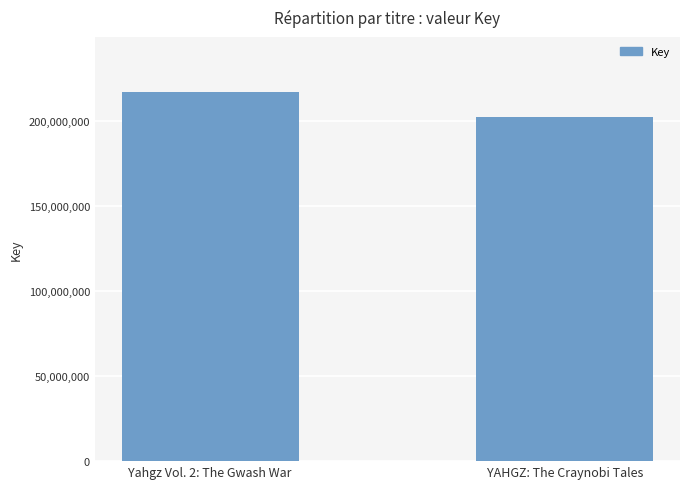

Which has a higher value, Yahgz Vol. 2: The Gwash War or YAHGZ: The Craynobi Tales?

Yahgz Vol. 2: The Gwash War